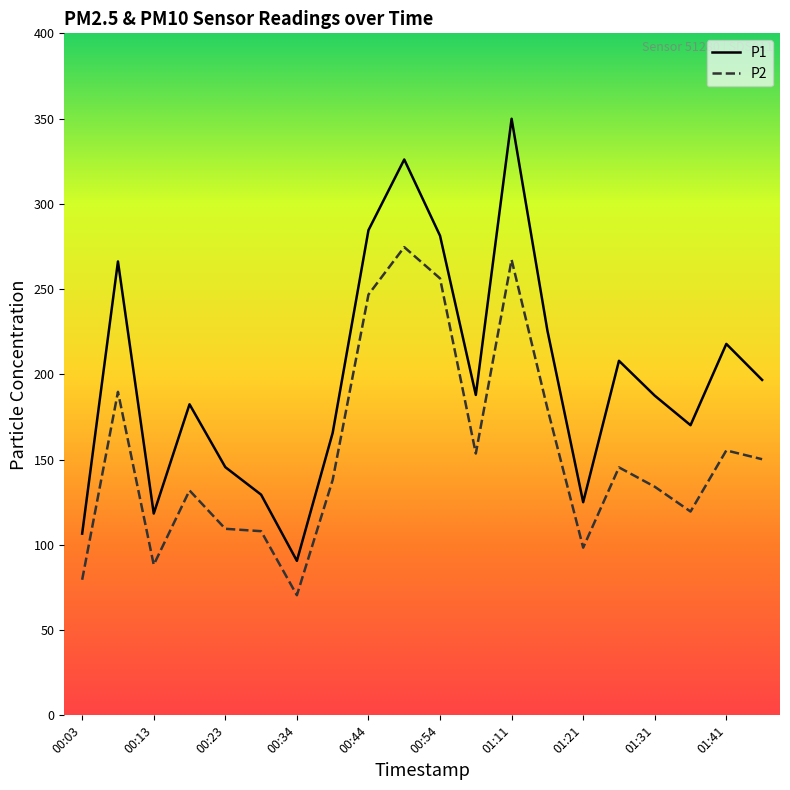

What is the highest value of the P2 series?

274.6